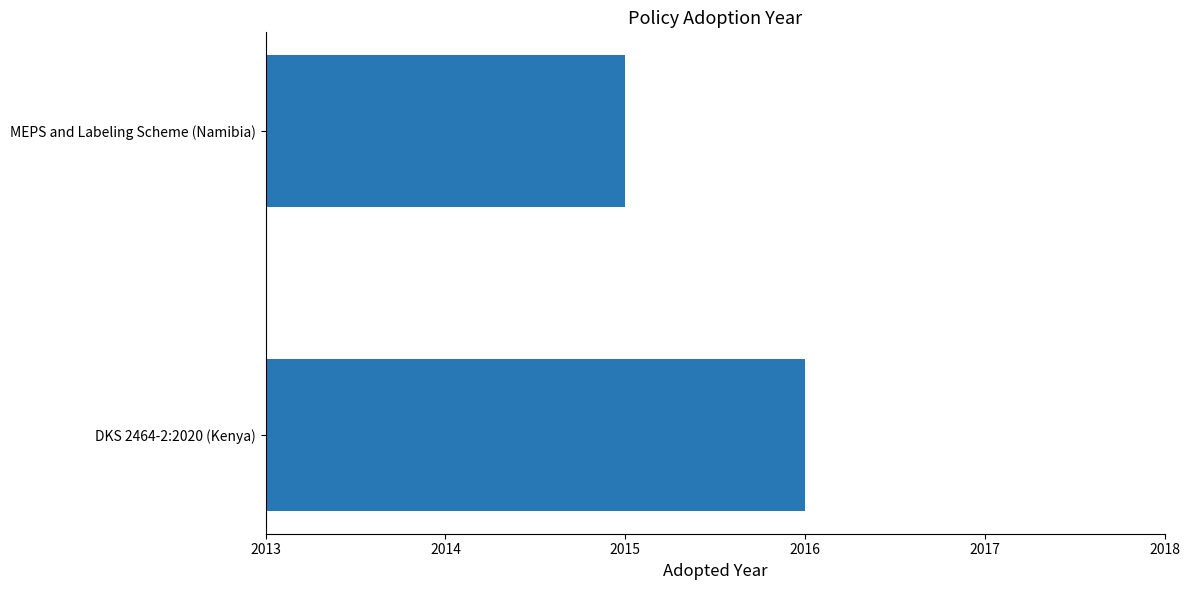

What is the difference between the maximum and minimum values?

1